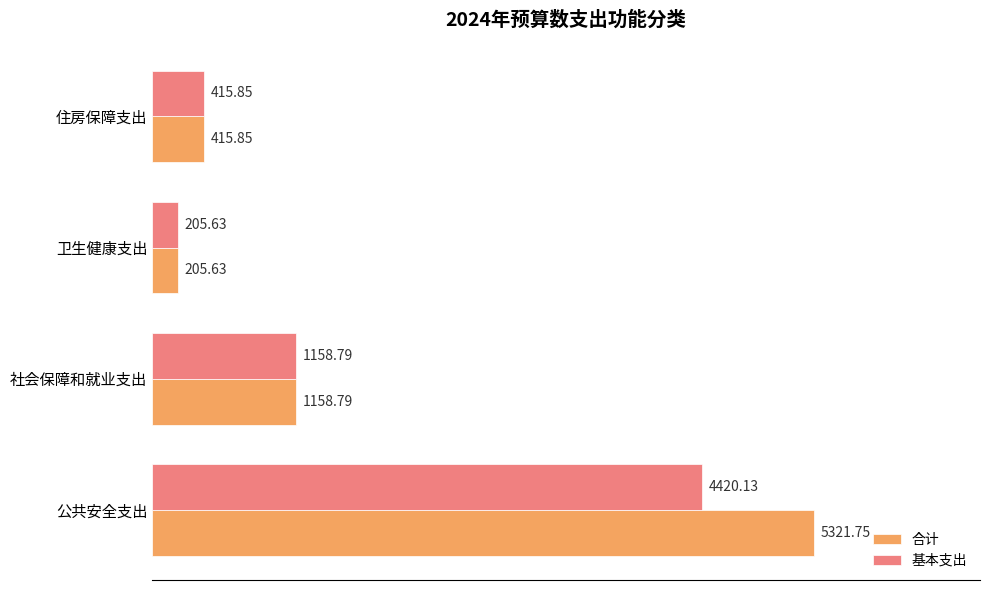

What is the difference between the second highest and minimum values in the 合计 series?

953.2